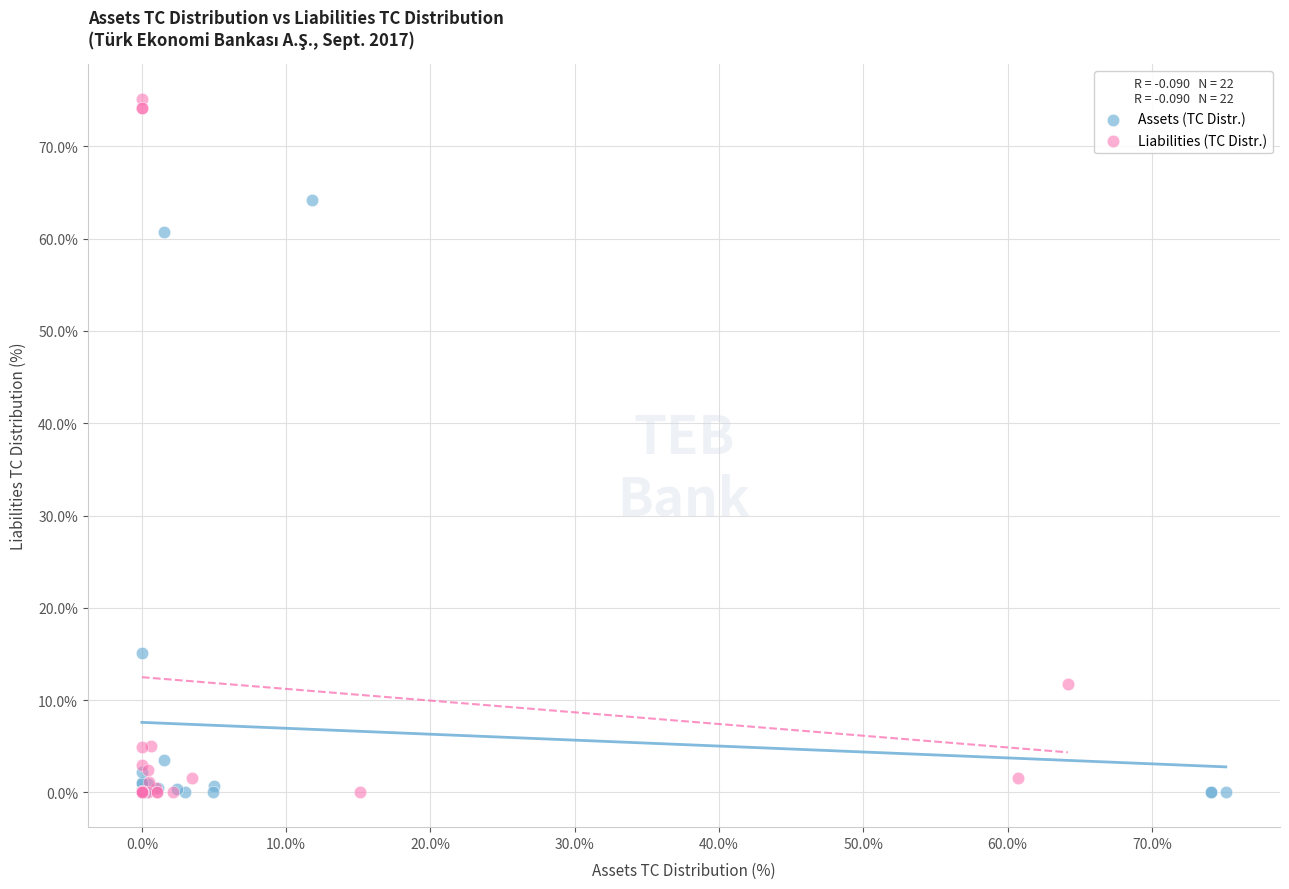

Which series has the widest spread of Y values?

Liabilities (TC Distr.)